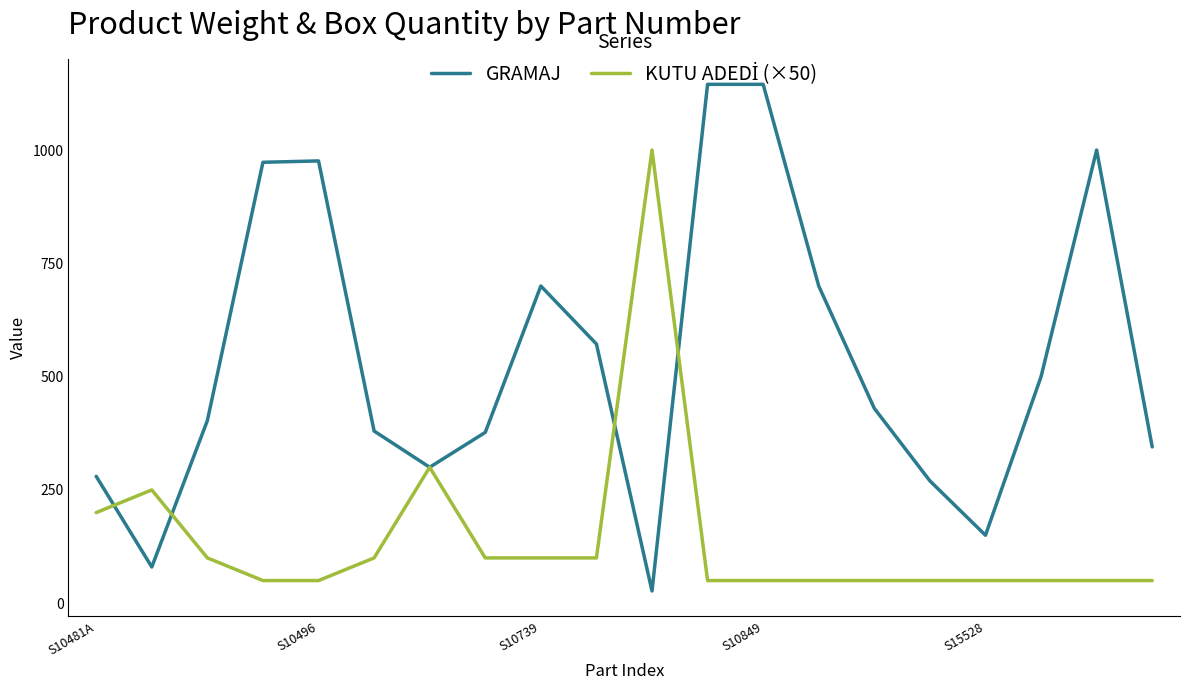

Which series has the largest total across all categories?

GRAMAJ